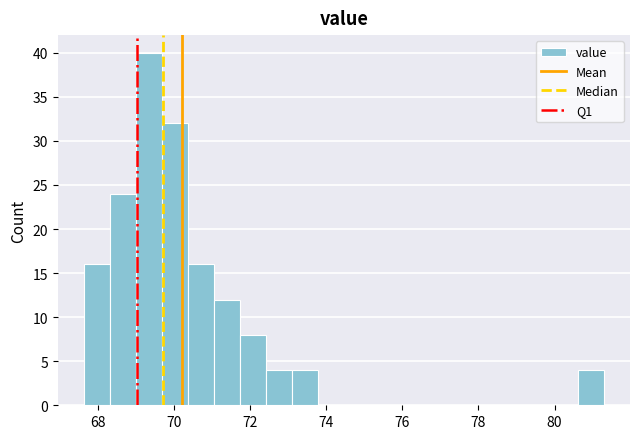

Around what value on the x-axis is the tallest bar? Give the approximate position of its centre, as read against the axis.

69.4